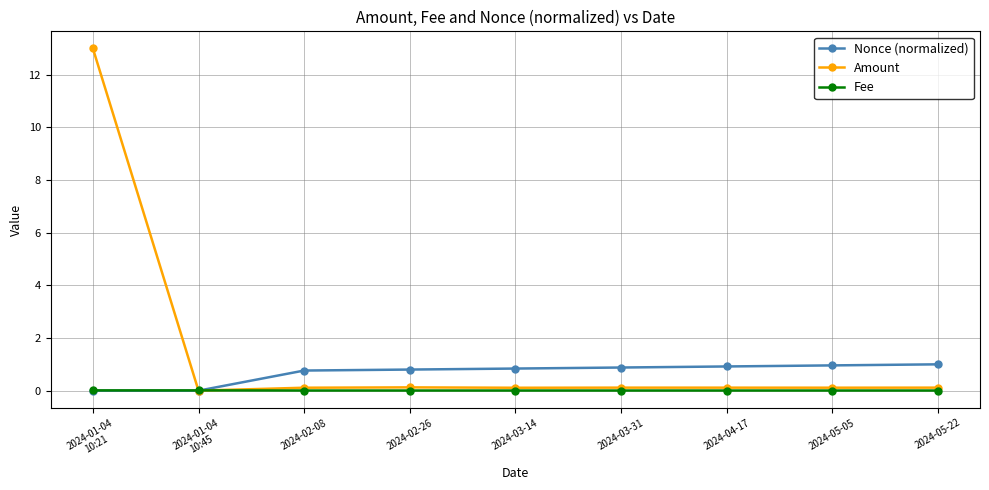

True or false: Fee has a value of 0.0 at 2024-02-08.

True